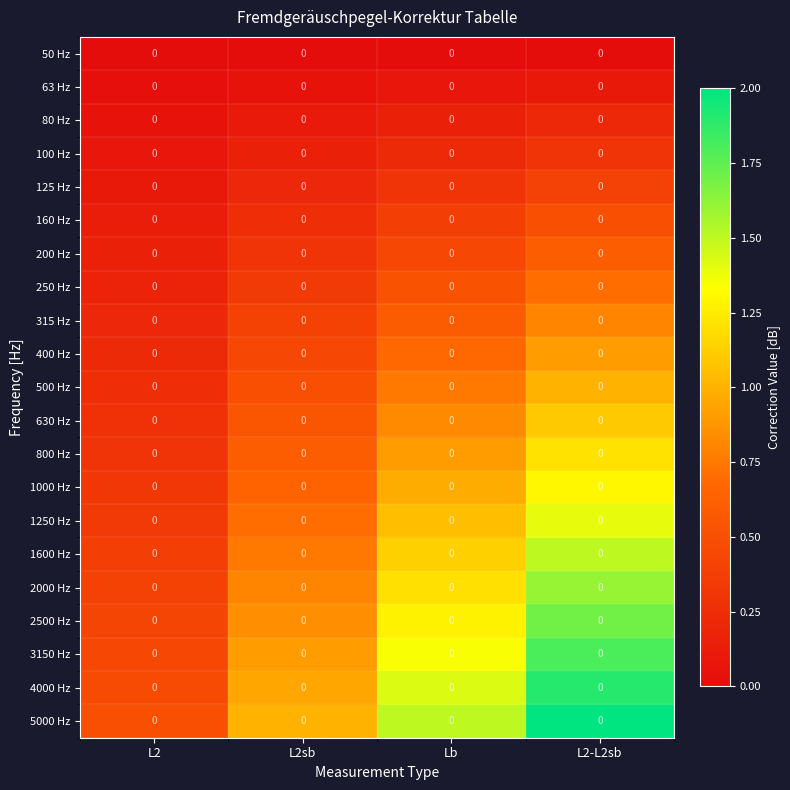

Which series has the widest spread of values?

5000 Hz